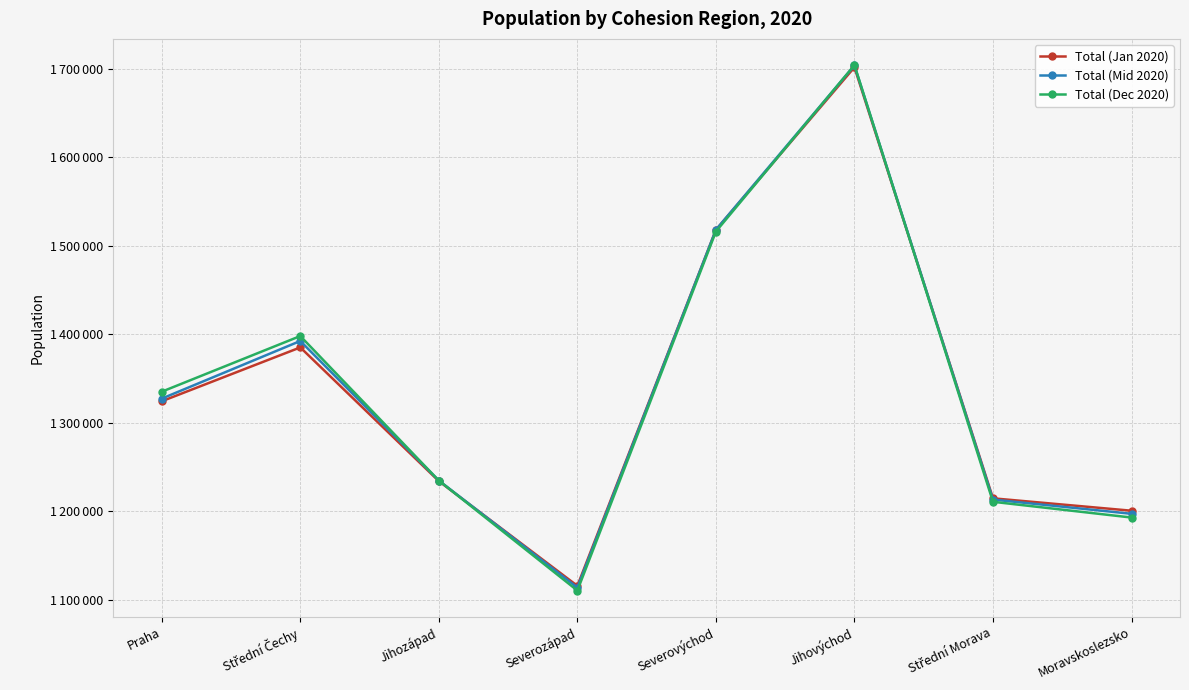

Does the chart have visible grid lines?

Yes